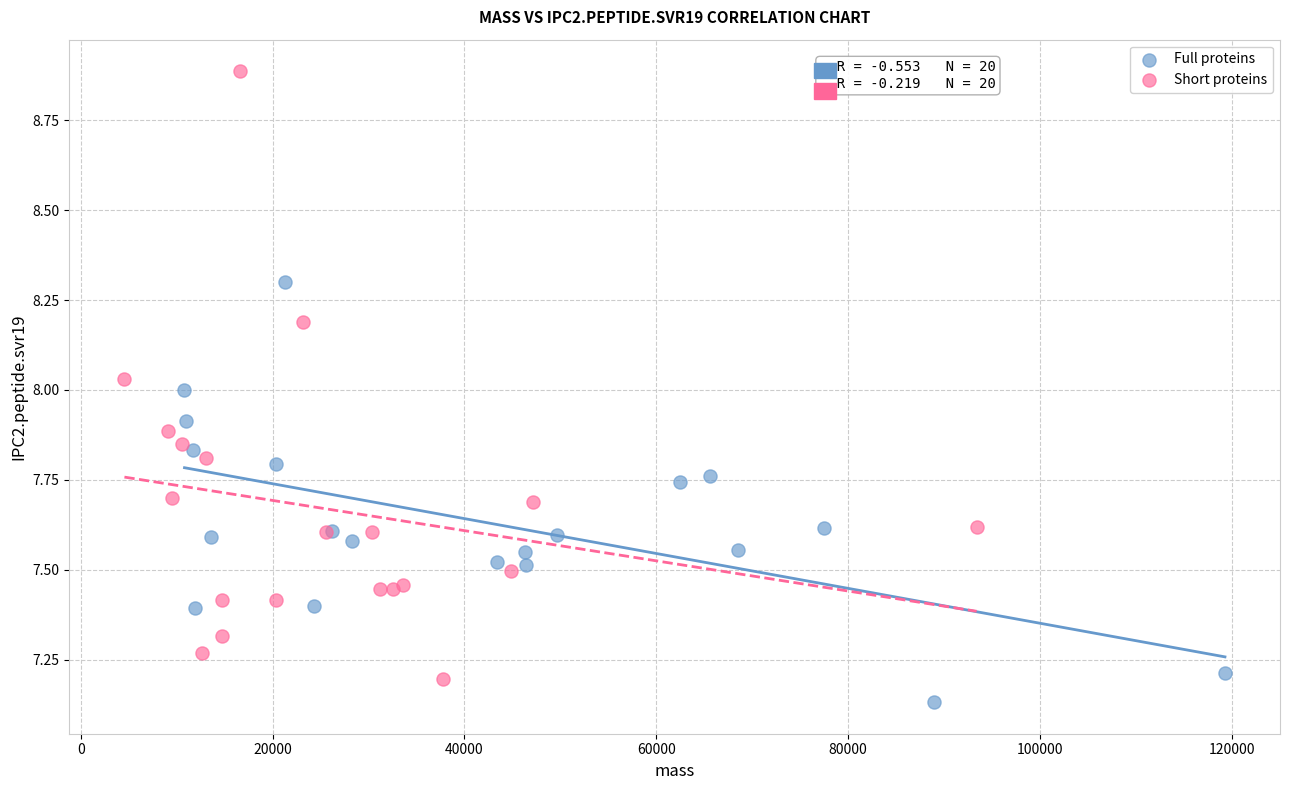

Which series reaches the maximum Y coordinate?

Short proteins